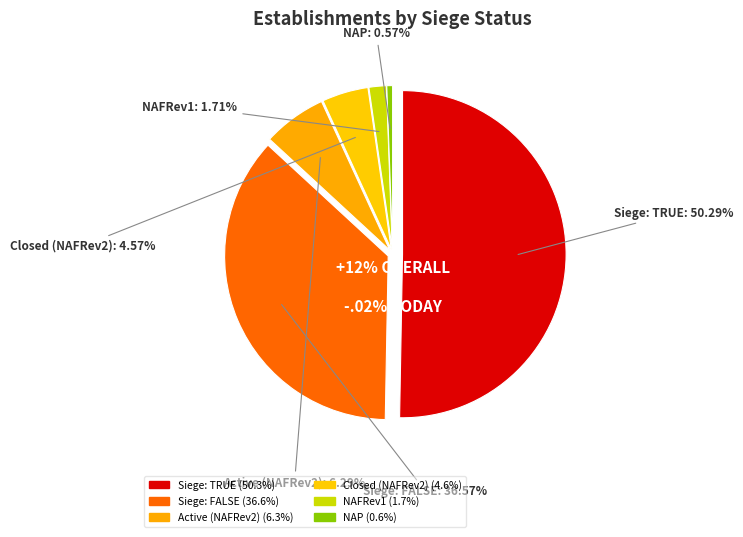

What is the ratio of the value at NAFRev2-A to the value at NAFRev1-F?

1.4